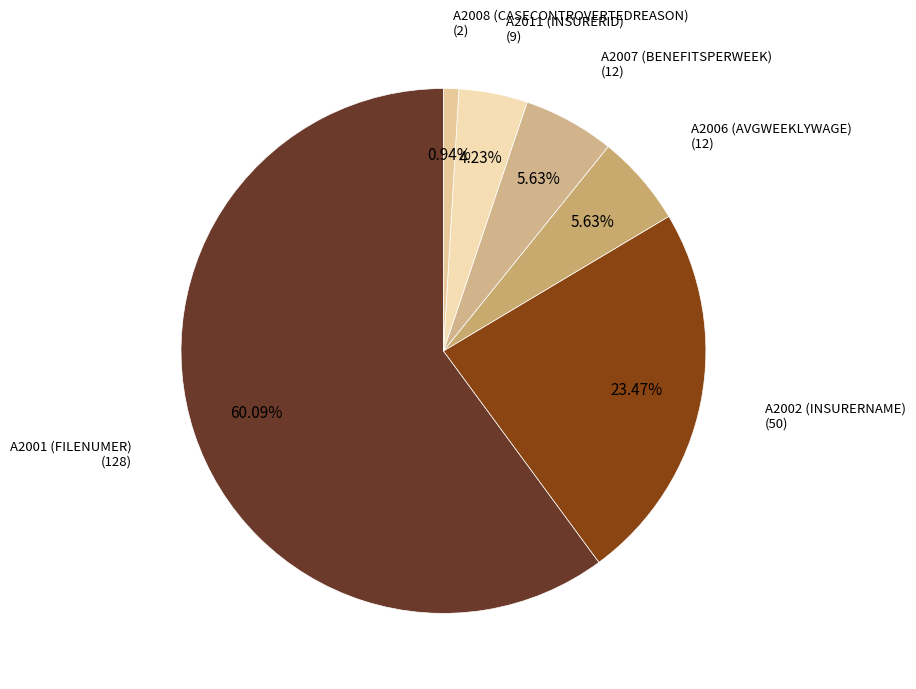

Count the number of slices in the pie.

6